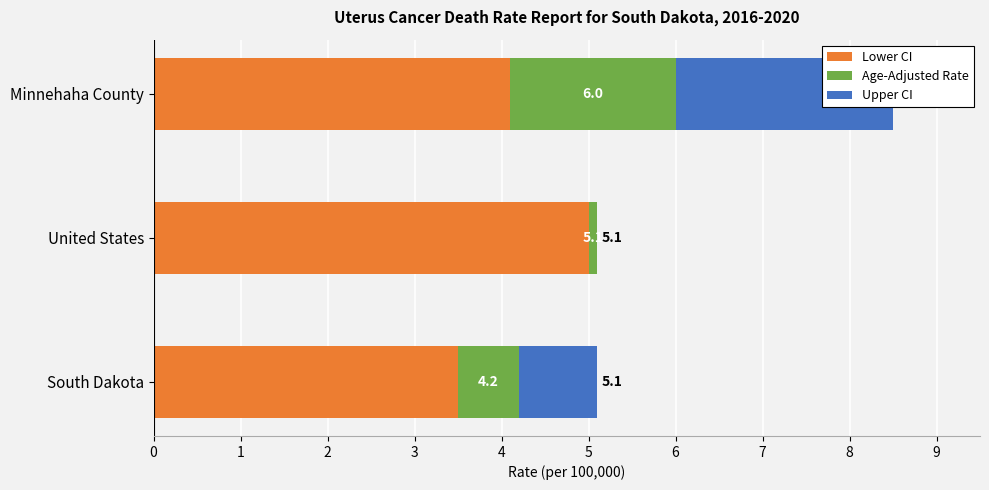

Which has a higher value, Minnehaha County or South Dakota?

Minnehaha County